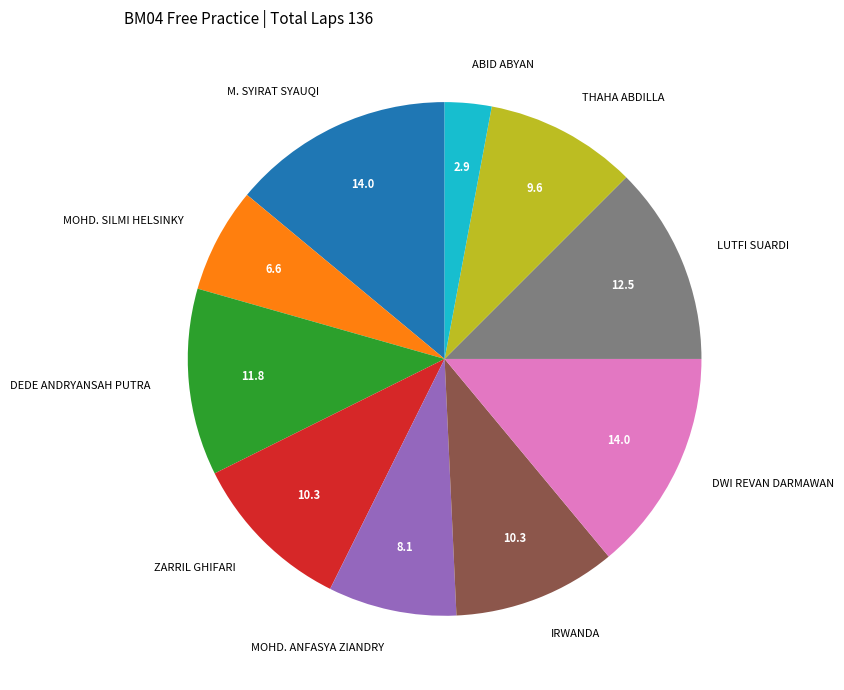

Which category has the smallest portion of the pie?

ABID ABYAN